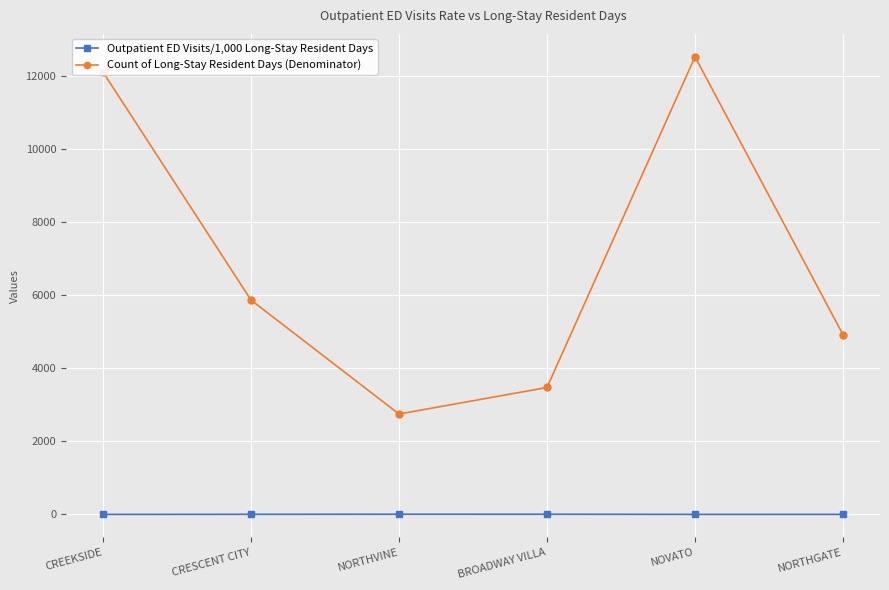

Is it true that Count of Long-Stay Resident Days (Denominator) equals 4920.0 at NORTHGATE?

True